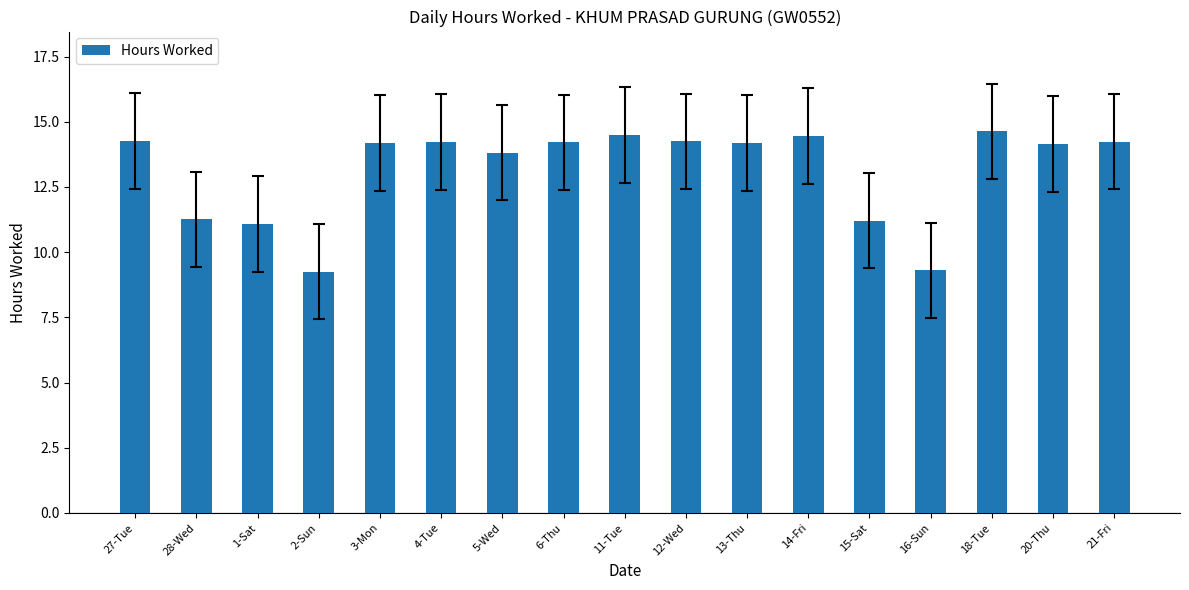

Are the bars grouped side by side (vs. stacked)?

No